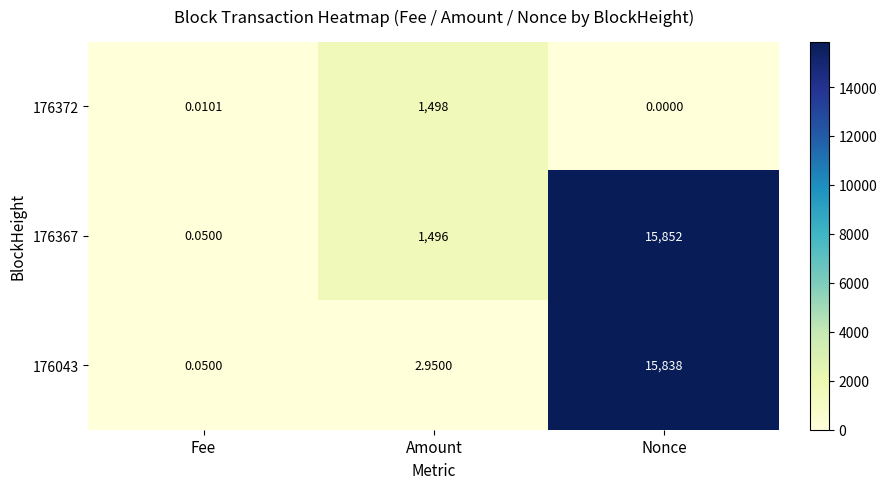

List the labels in order of 176043 value, smallest first.

Fee, Amount, Nonce